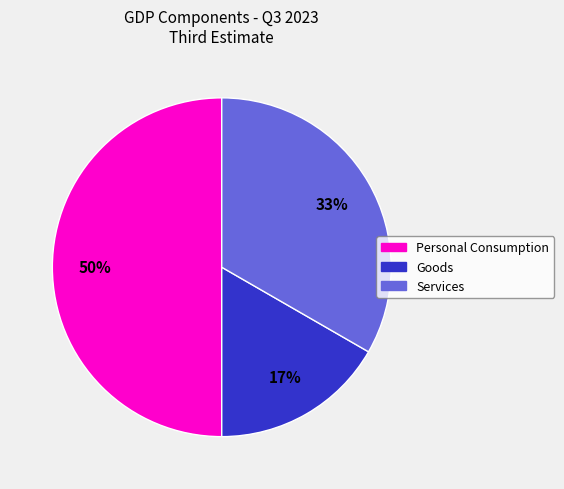

To the nearest percent, what is the difference between the largest and smallest slice percentages?

33%